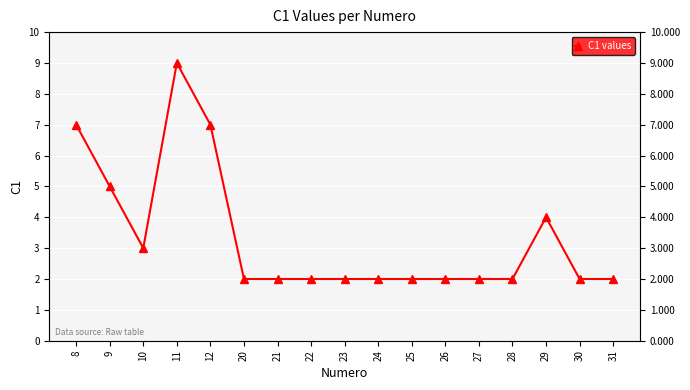

Reading left to right, extract all data points from this chart.

8=7	9=5	10=3	11=9	12=7	20=2	21=2	22=2	23=2	24=2	25=2	26=2	27=2	28=2	29=4	30=2	31=2